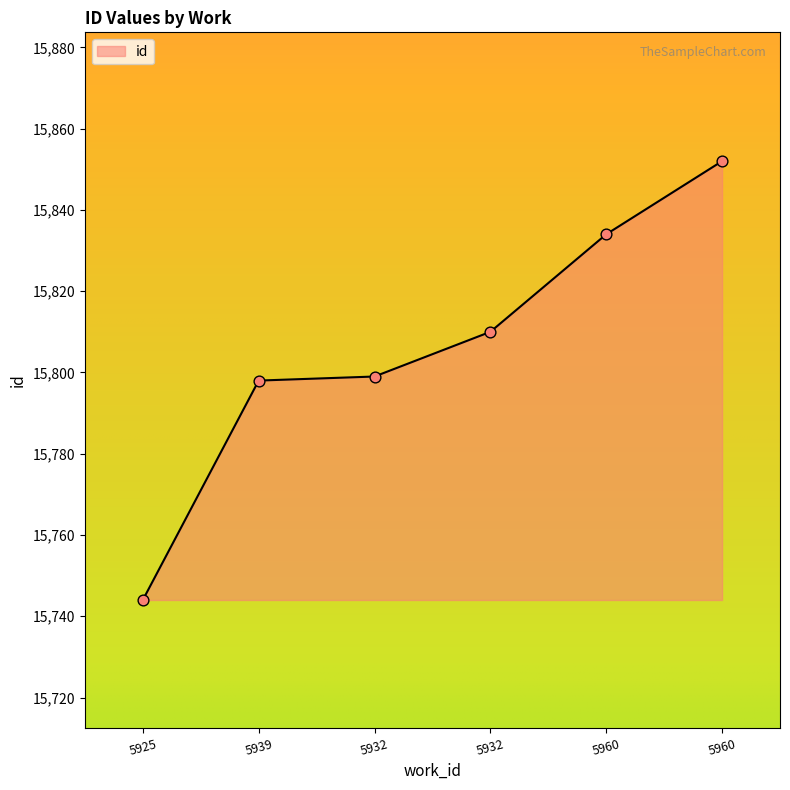

What is the change in value from 5932 to 5960?

+35